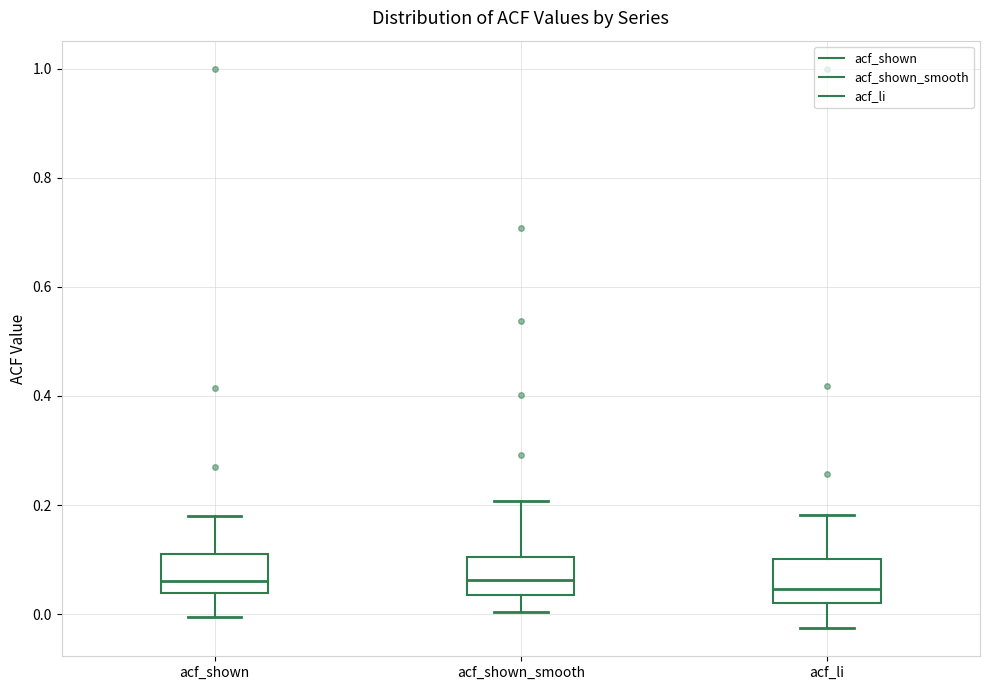

Where is the lower edge of the box for acf_shown_smooth on the y-axis? The values are not printed on the chart, so give them approximately, as read against the axis.

0.04